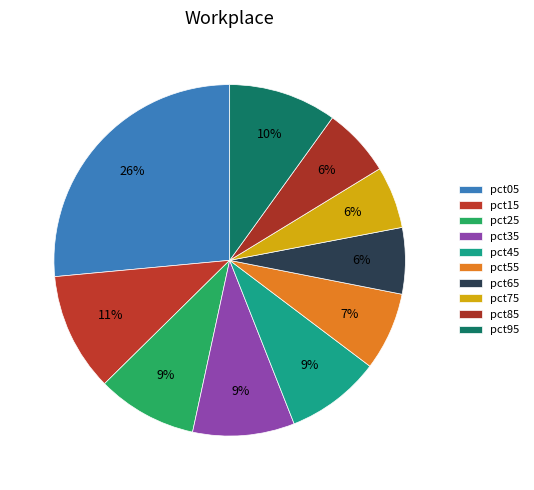

To the nearest percent, what is the average slice percentage?

10%